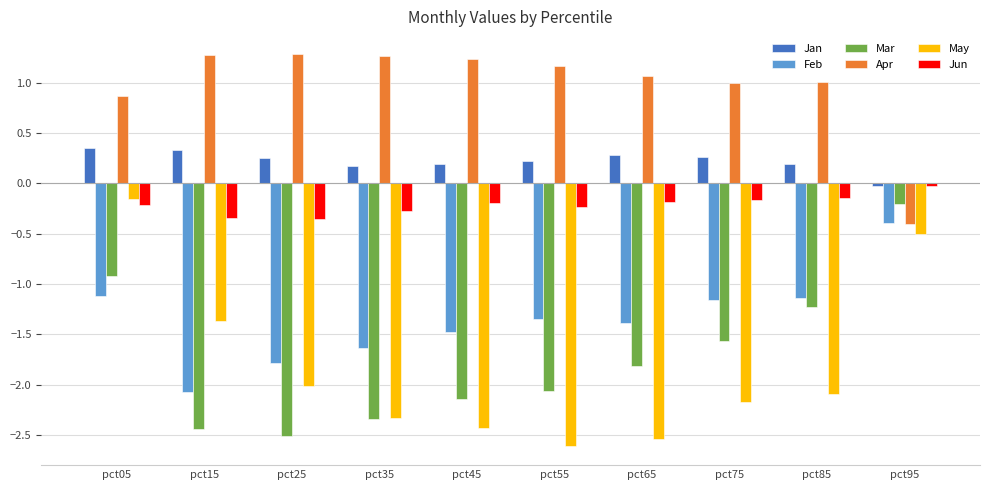

What is the approximate value of Jan at pct85?

0.2